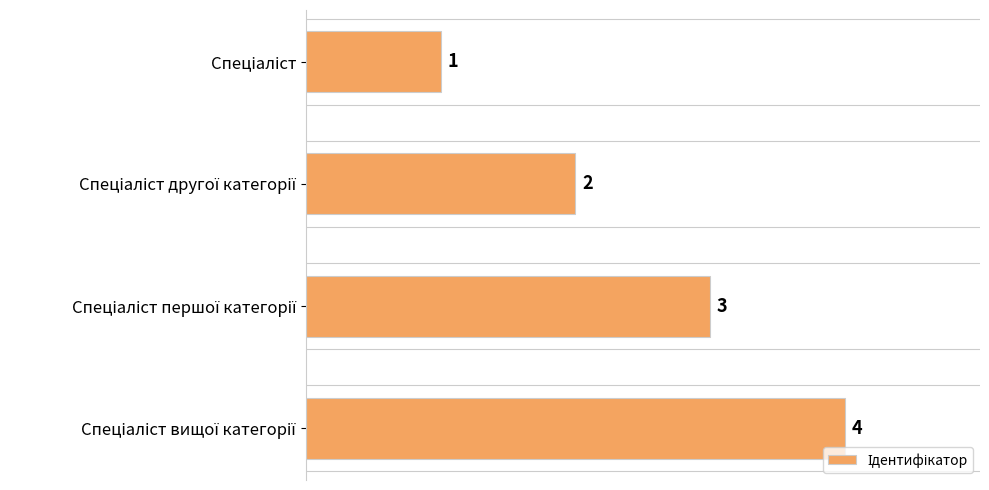

Are the bars grouped side by side (vs. stacked)?

No